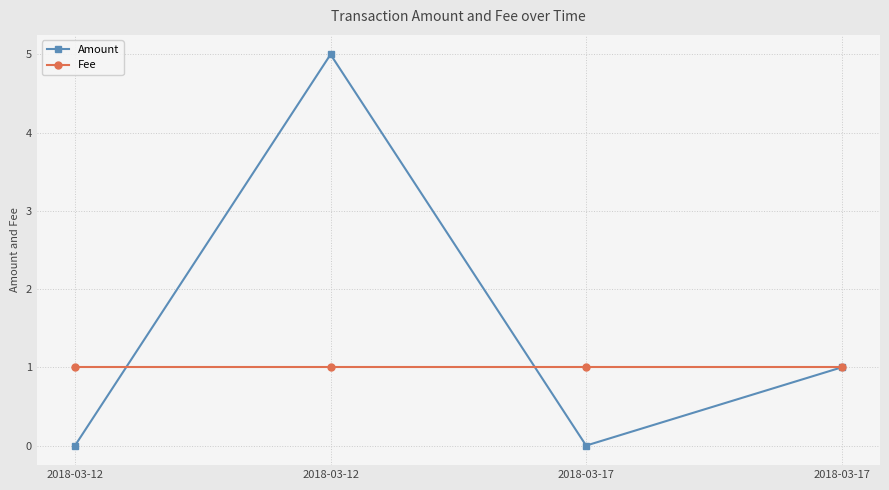

Does the chart have visible grid lines?

Yes